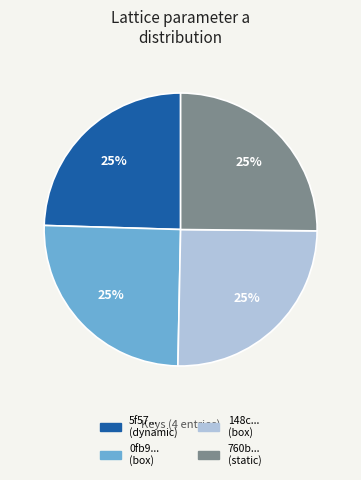

What is the ratio of the value at 148c... (box) to the value at 760b... (static)?

1.0